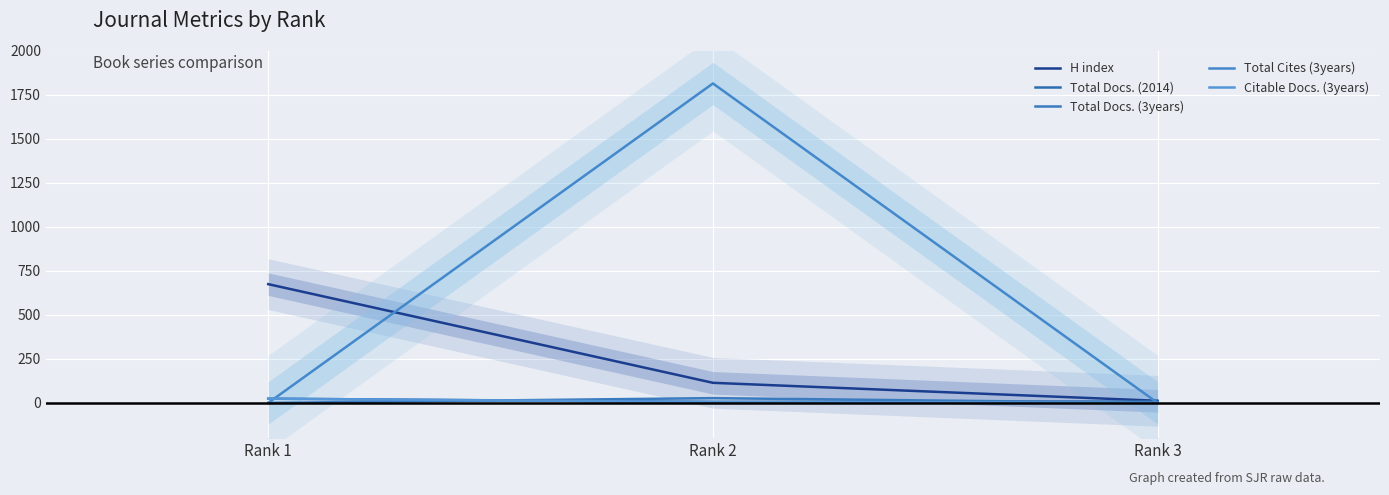

Is this an area chart (filled region under the line)?

No